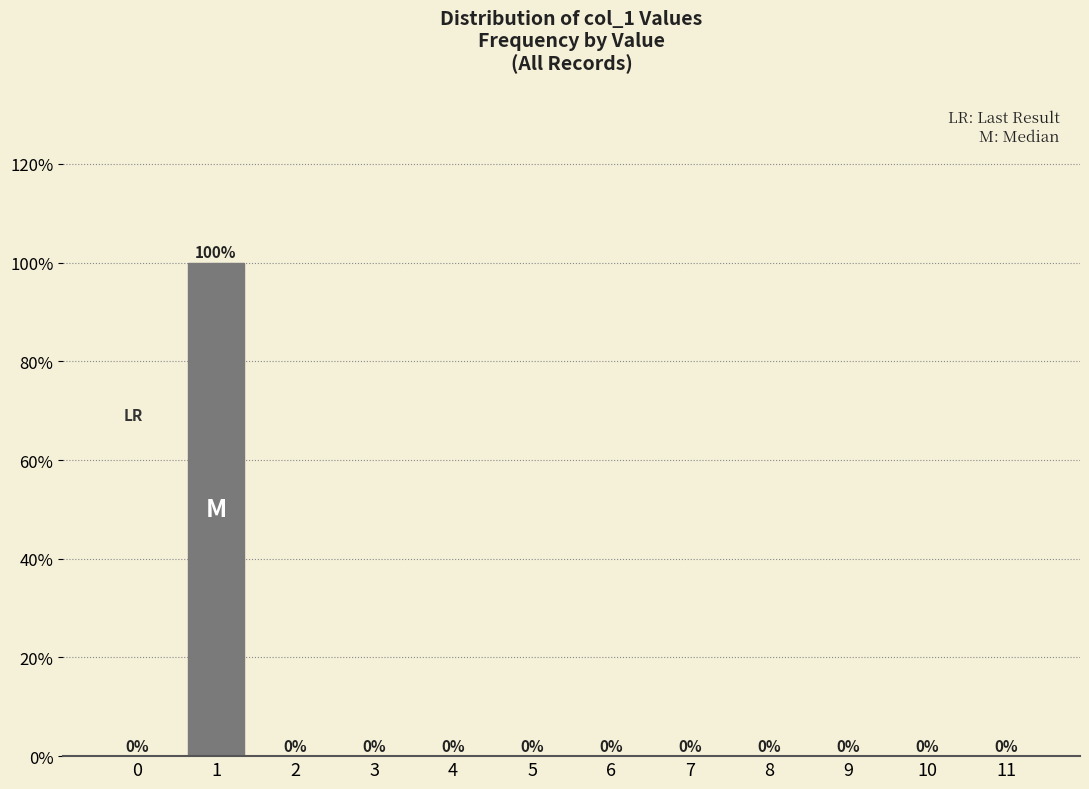

Reading left to right, list all the values displayed in this chart.

0=0	1=100	2=0	3=0	4=0	5=0	6=0	7=0	8=0	9=0	10=0	11=0